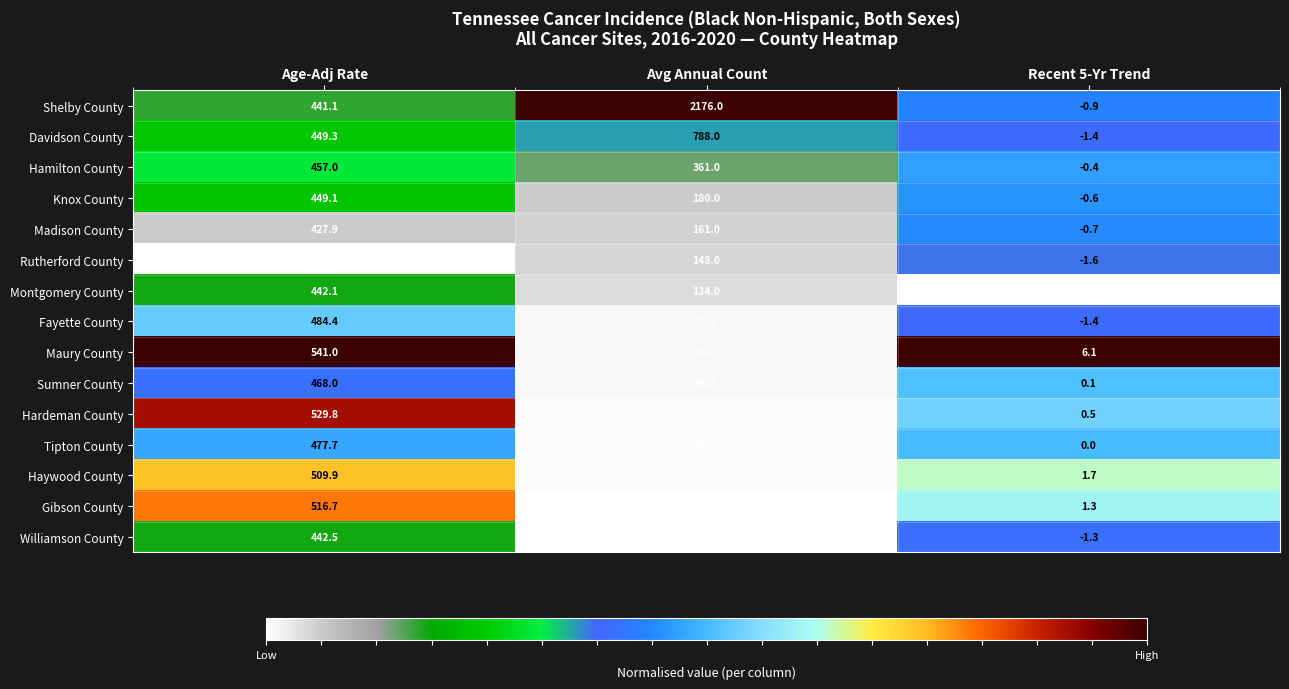

How many categories are shown in the chart?

3